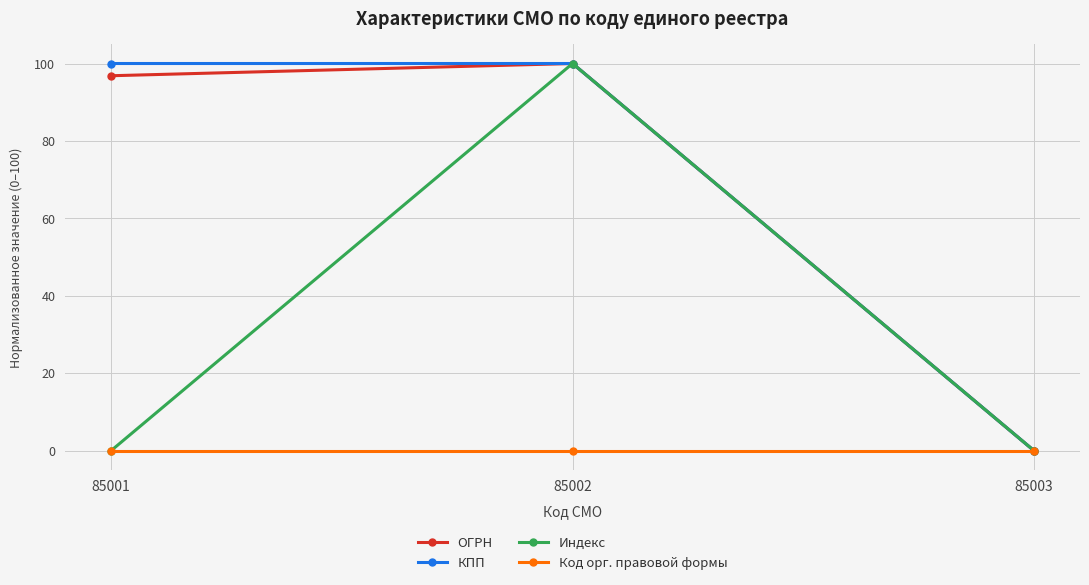

The ОГРН series shows 46.3 at 85001. True or false?

False